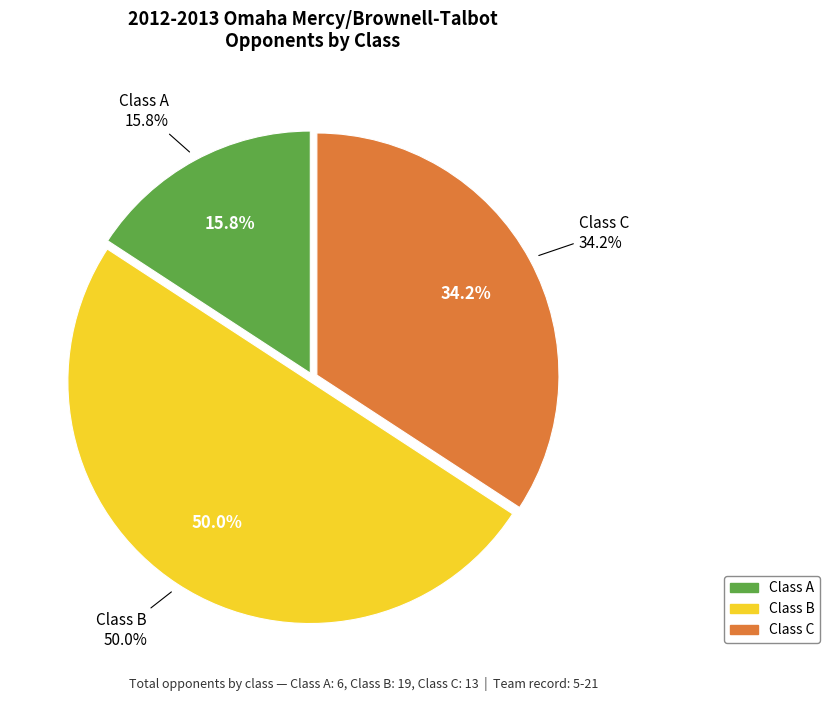

Does any single category account for the majority?

No